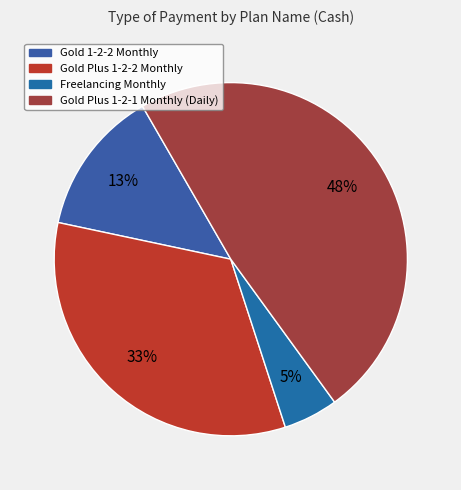

Is there a majority slice in this chart?

No